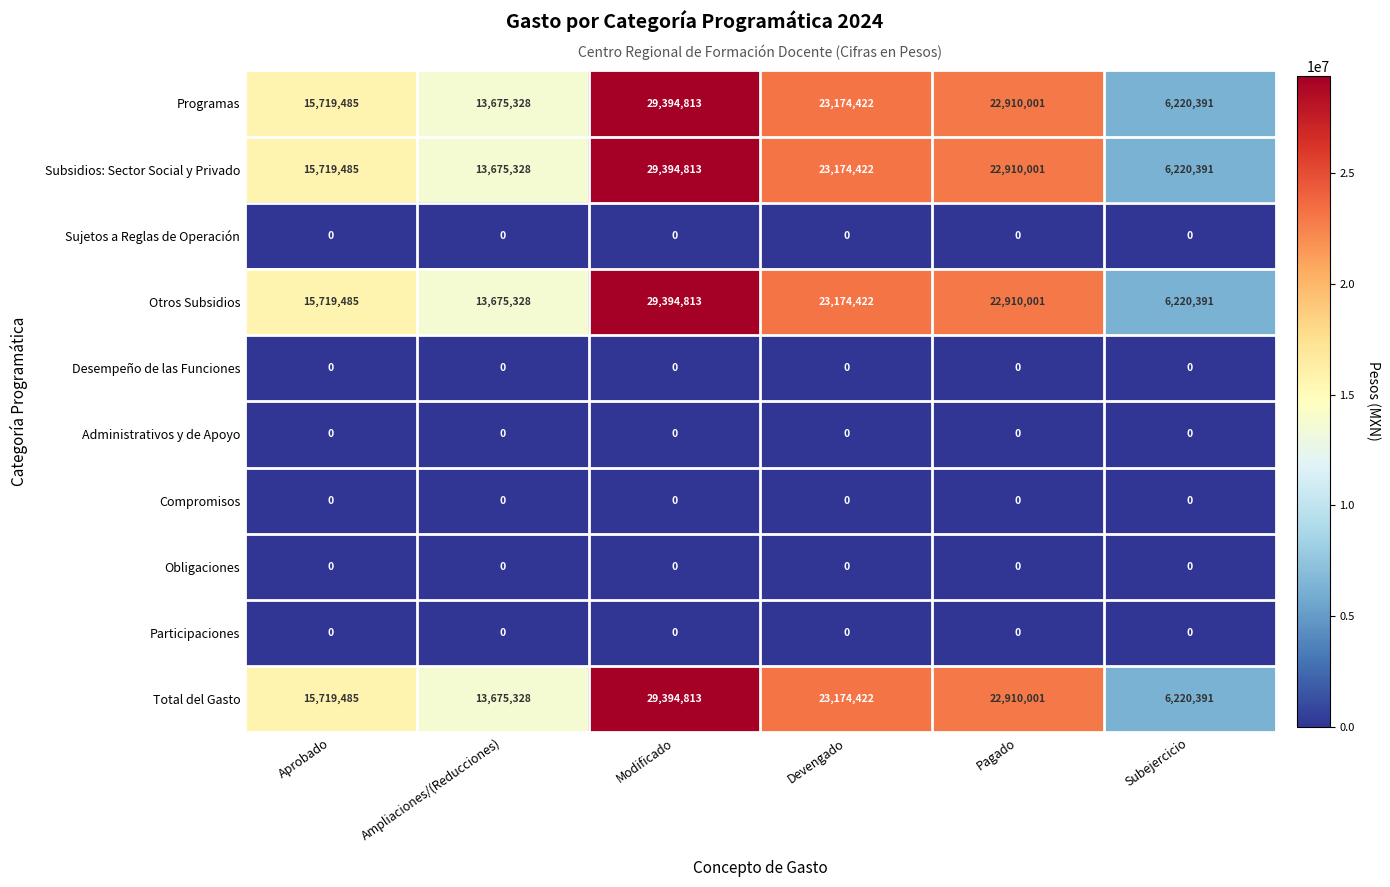

What is the approximate value of Total del Gasto at Devengado, to the nearest 100?

23174400